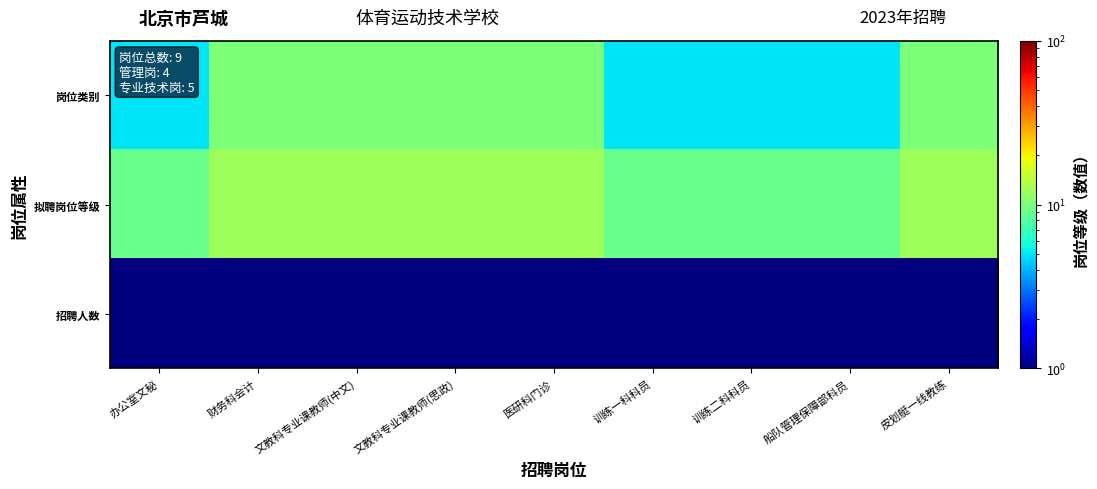

What is the spread (max minus min) of values at 训练一科科员?

8